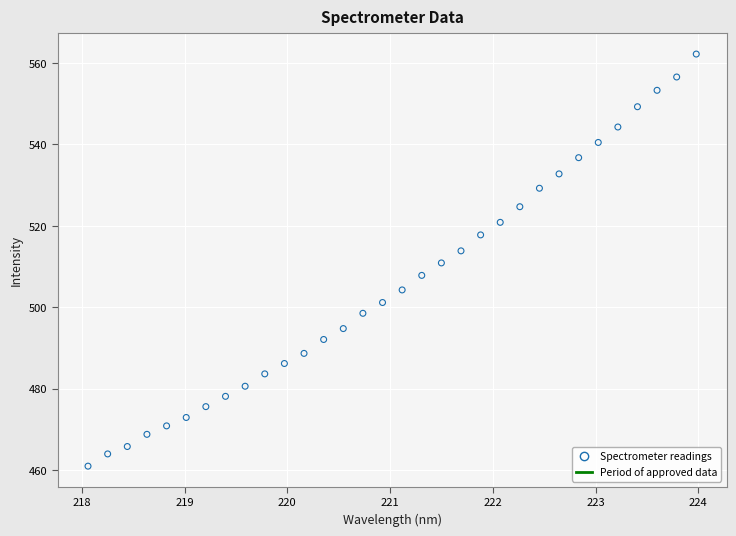

What is the range of Y values (max minus min)?

101.2